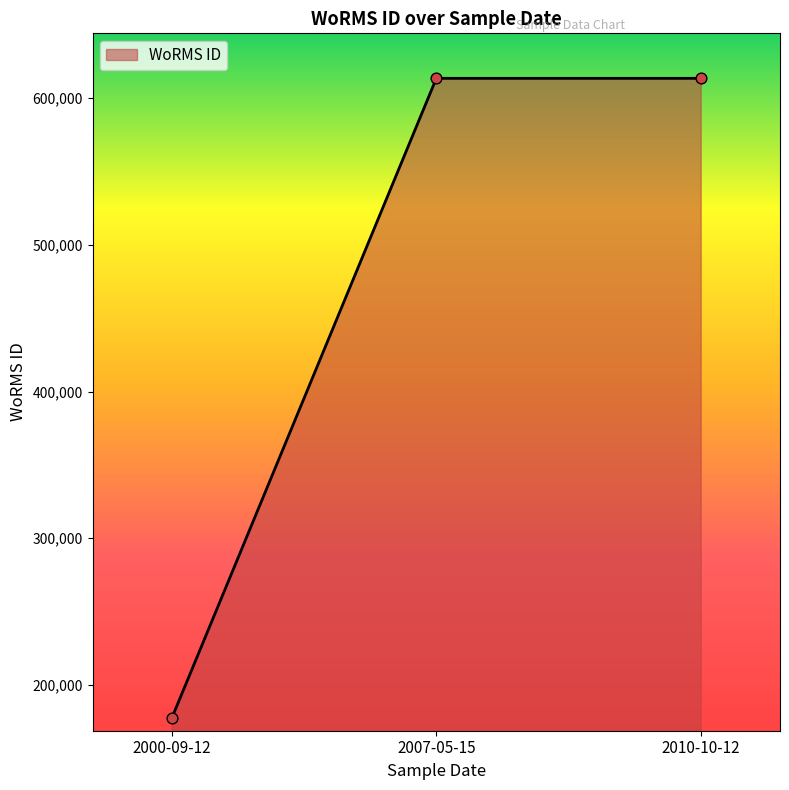

Which has a higher value, 2010-10-12 or 2000-09-12?

2010-10-12